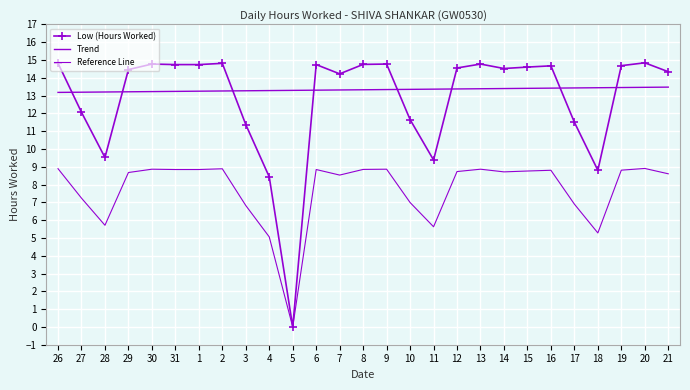

Reading left to right, list all the values displayed in this chart.

Low (Hours Worked): 26=14.8	27=12.1	28=9.5	29=14.5	30=14.8	31=14.7	1=14.7	2=14.8	3=11.4	4=8.4	5=0.0	6=14.7	7=14.2	8=14.8	9=14.8	10=11.7	11=9.4	12=14.6	13=14.8	14=14.5	15=14.6	16=14.7	17=11.5	18=8.8	19=14.7	20=14.8	21=14.3
Trend: 26=13.2	27=13.2	28=13.2	29=13.2	30=13.2	31=13.2	1=13.2	2=13.3	3=13.3	4=13.3	5=13.3	6=13.3	7=13.3	8=13.3	9=13.3	10=13.3	11=13.4	12=13.4	13=13.4	14=13.4	15=13.4	16=13.4	17=13.4	18=13.4	19=13.5	20=13.5	21=13.5
Reference Line: 26=8.9	27=7.2	28=5.7	29=8.7	30=8.9	31=8.8	1=8.8	2=8.9	3=6.8	4=5.1	5=0.0	6=8.8	7=8.5	8=8.8	9=8.9	10=7.0	11=5.6	12=8.7	13=8.9	14=8.7	15=8.8	16=8.8	17=6.9	18=5.3	19=8.8	20=8.9	21=8.6